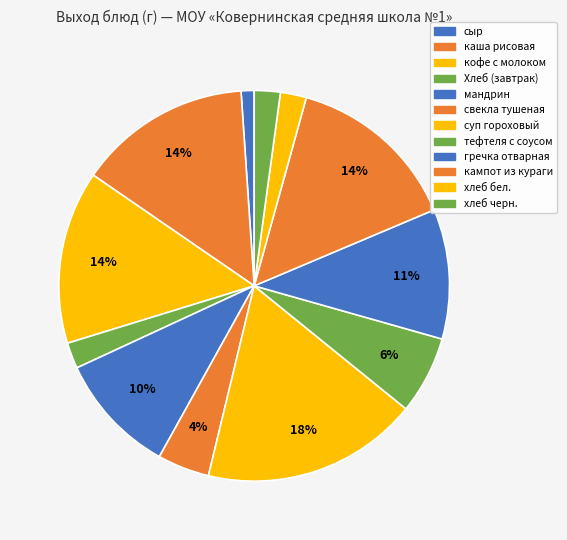

Is there any slice that represents more than half of the pie?

No